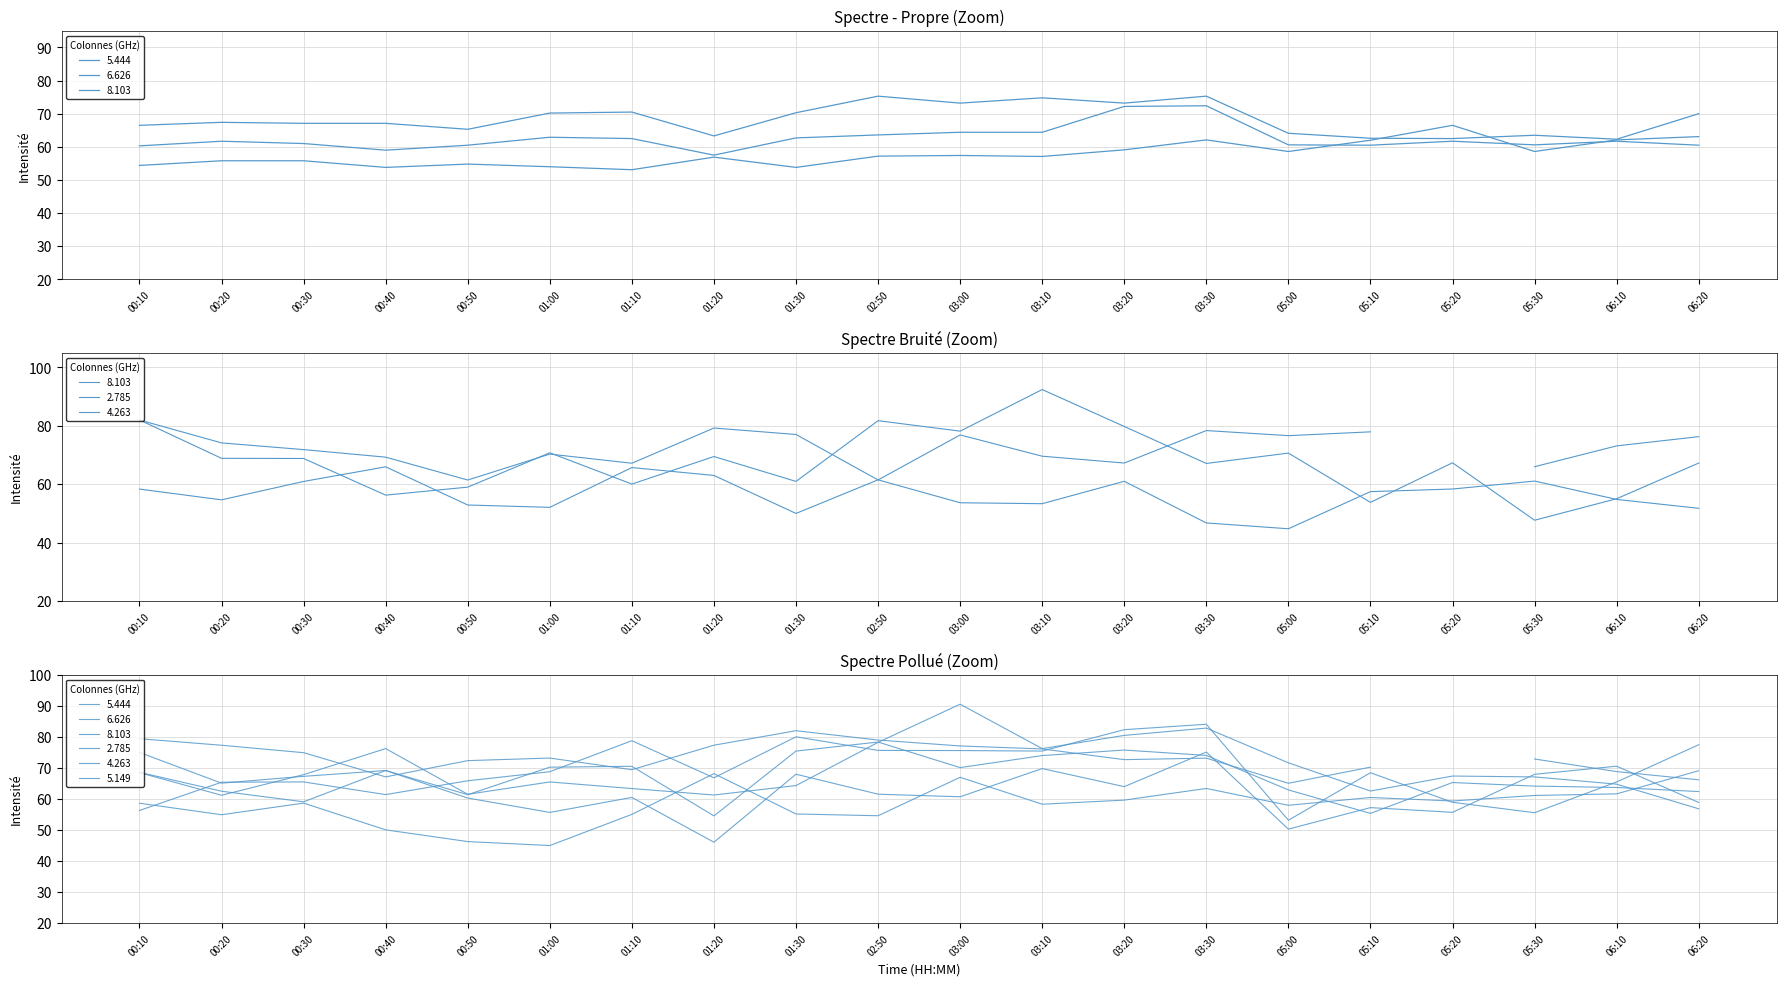

What is the difference between the highest and lowest values at 03:30?

13.2